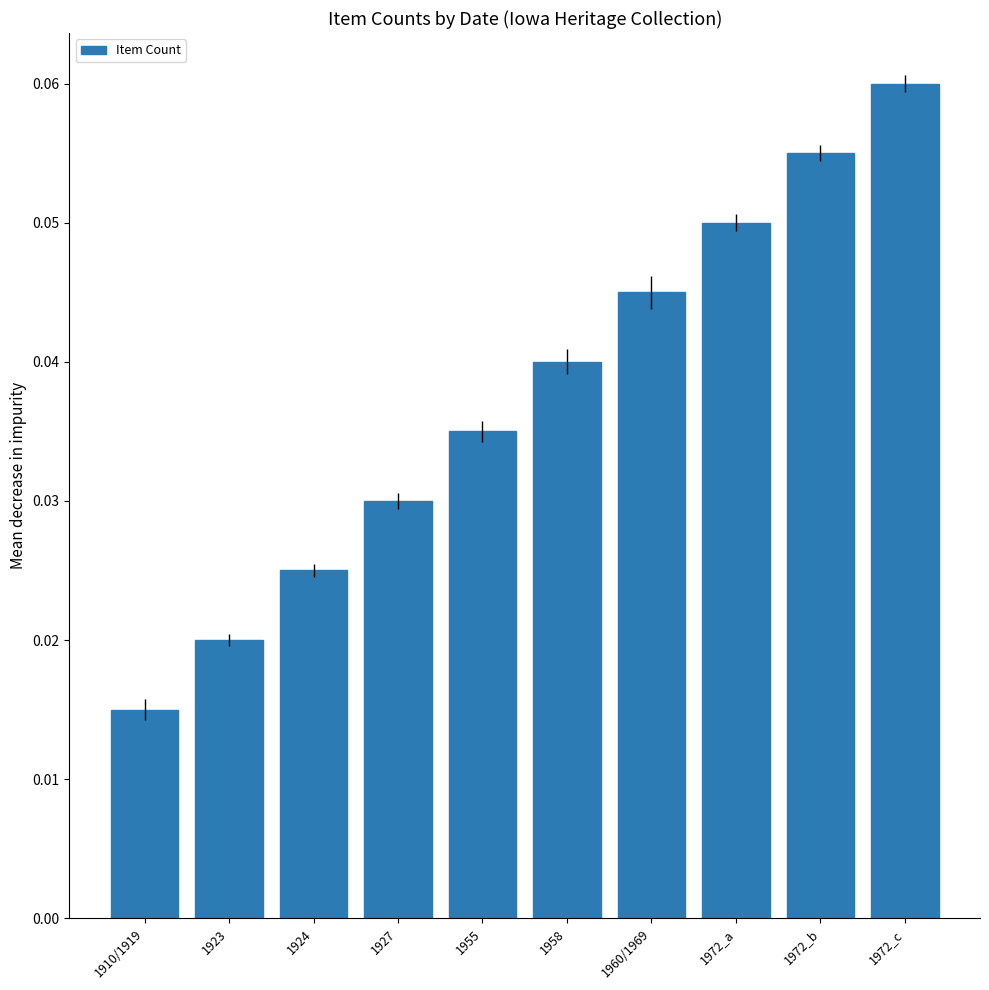

What position from the left is 1923?

2